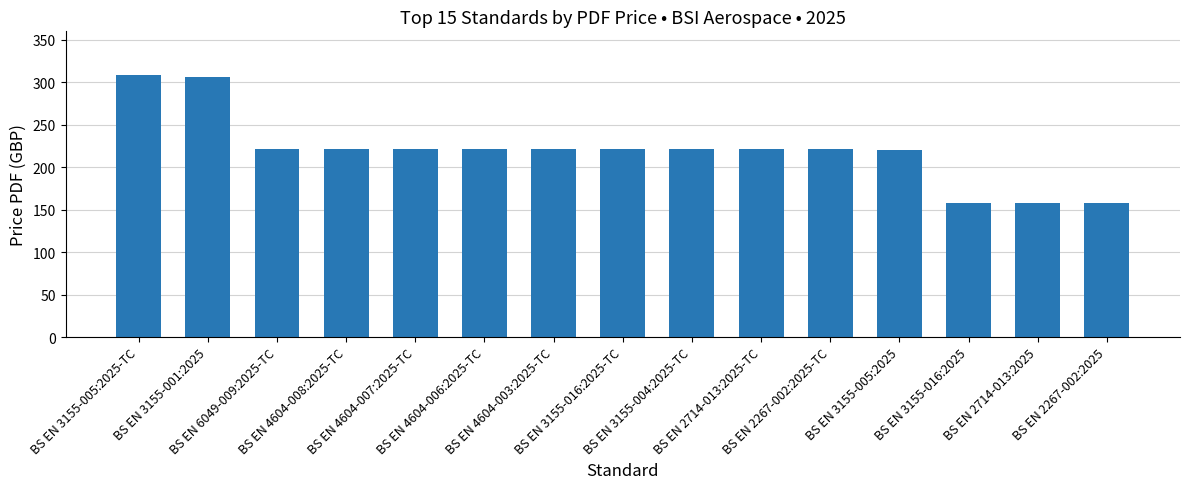

Reading left to right, transcribe all the data shown in this chart.

308	306	222	222	222	222	222	222	222	222	222	220	158	158	158